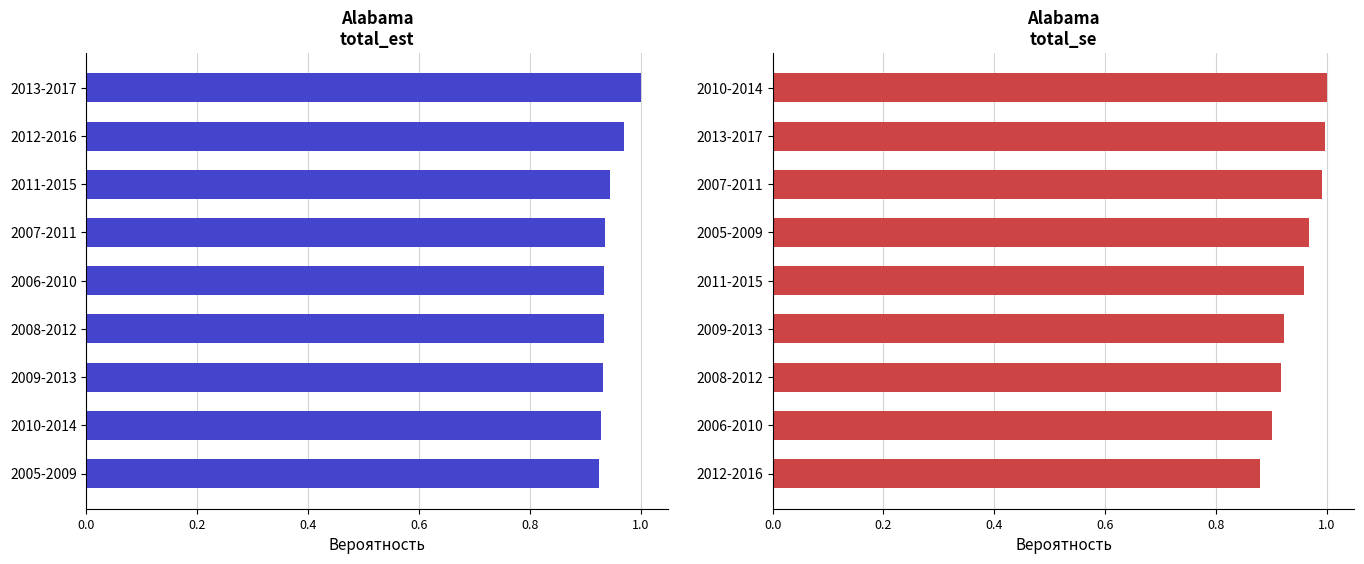

What is the minimum value shown in the chart?

0.9